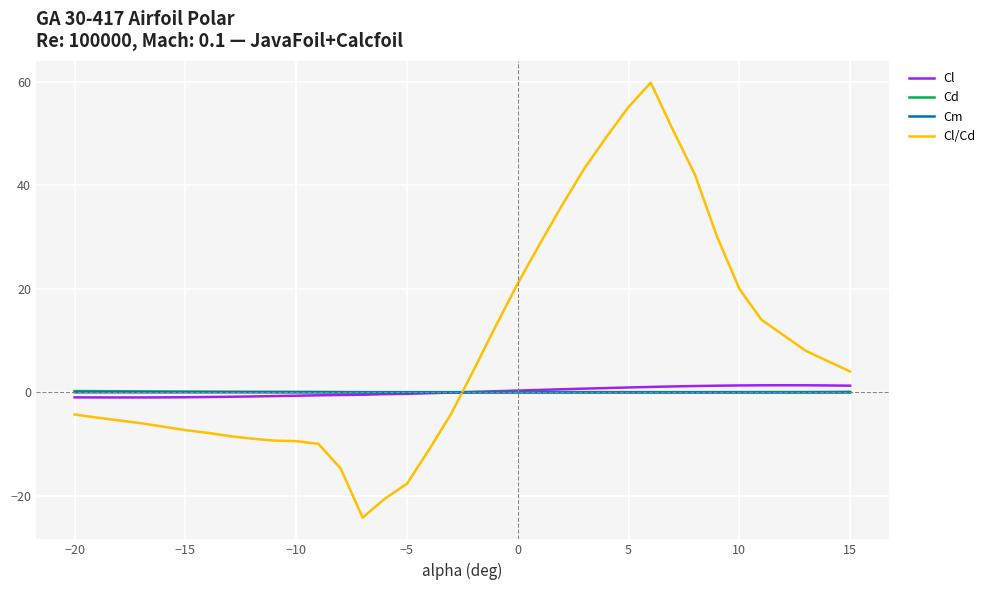

True or false: Cd and Cm intersect in this chart.

False